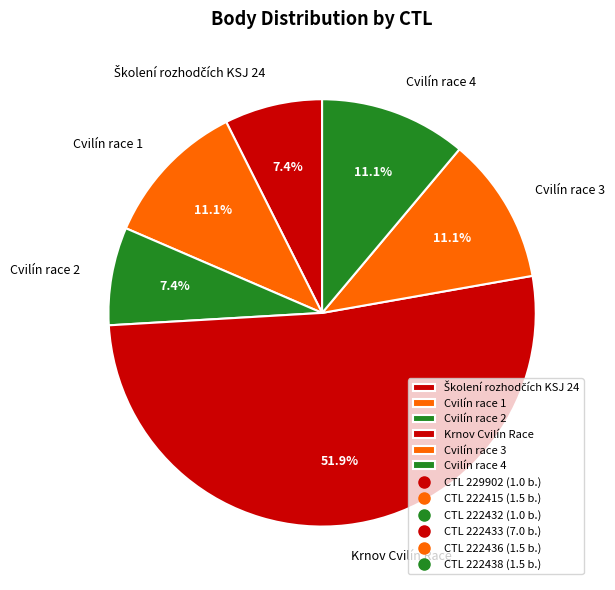

Which category accounts for the majority?

Krnov Cvilín Race